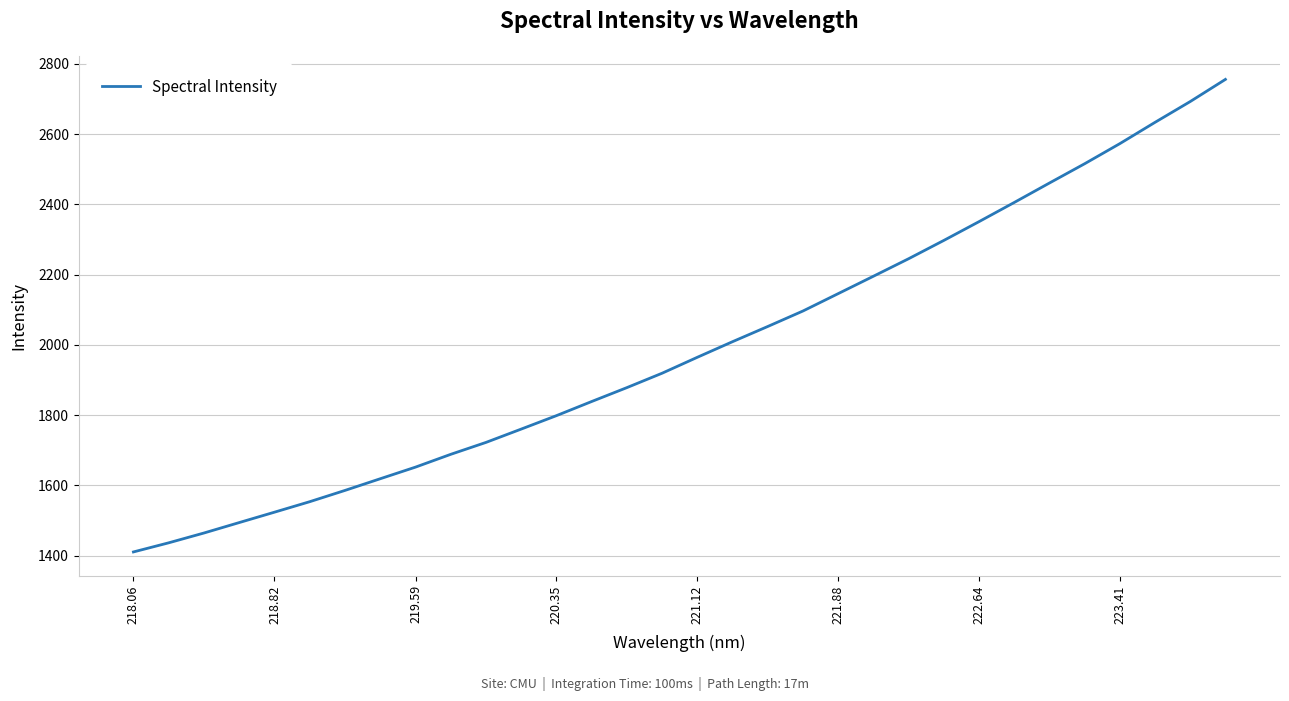

What is the greatest value displayed?

2755.8